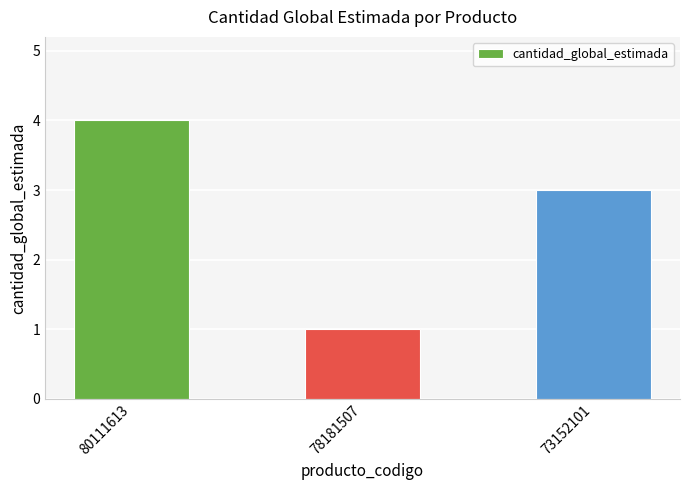

Rank the categories by value from highest to lowest.

80111613, 73152101, 78181507